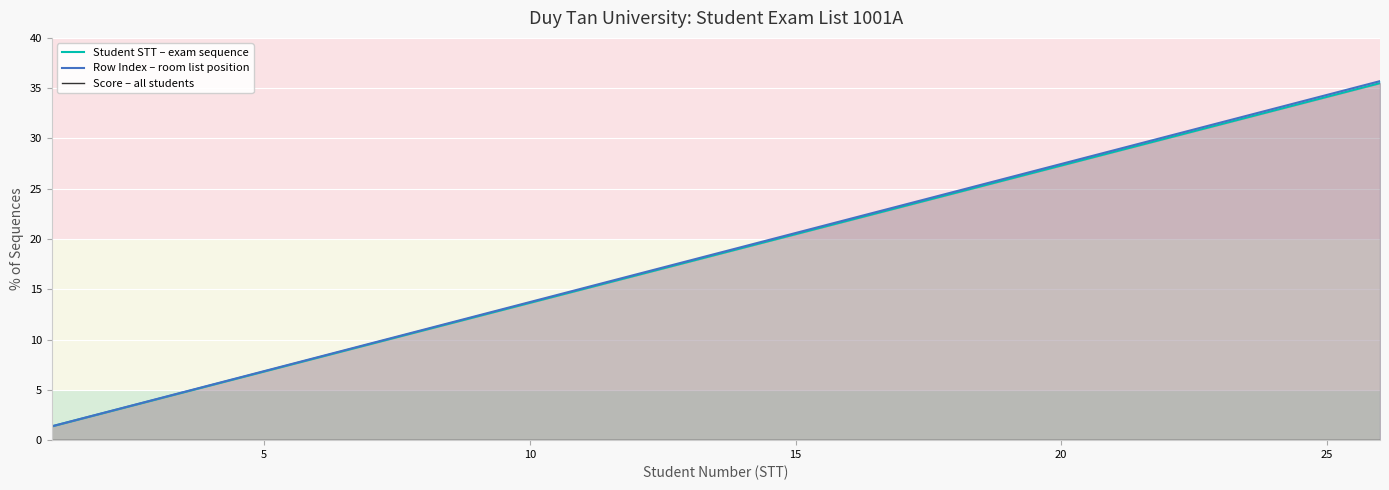

True or false: Row Index – room list position and Score – all students cross at least once.

False